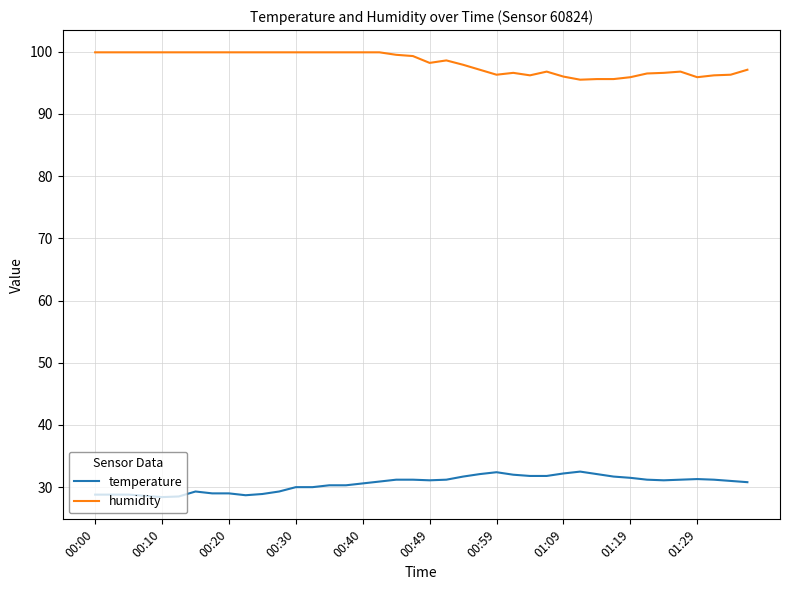

True or false: humidity and temperature intersect in this chart.

False